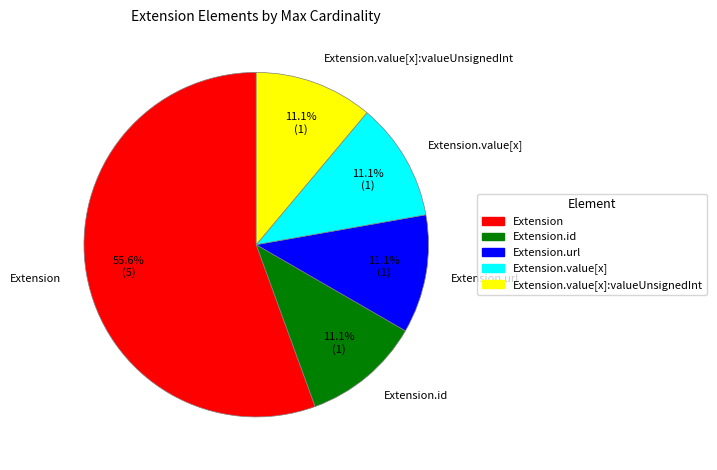

Is there a majority slice in this chart?

Yes